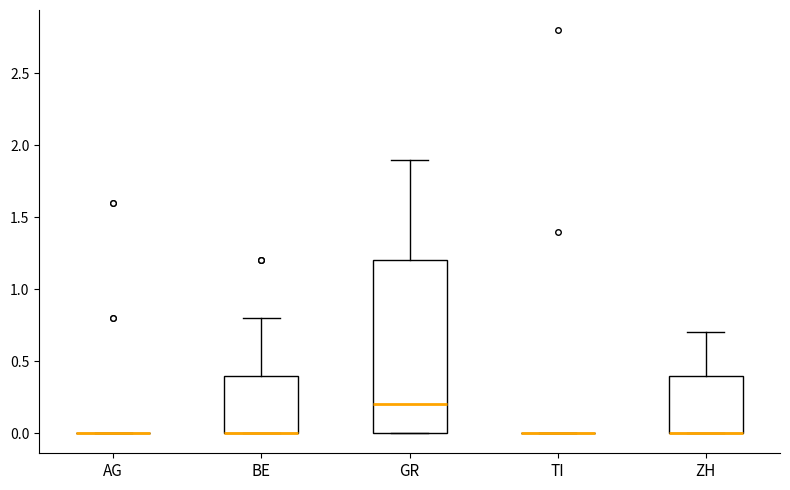

Reading left to right, transcribe this box plot: for each box, give where its median line is, the range the box spans, and where its two whiskers end, as read against the y-axis. The values are not printed on the chart, so give them approximately, as read against the axis.

AG: box collapsed to a line at 0.0, whiskers 0.0 to 0.0
BE: median 0.0 (drawn on the box's lower edge), box 0.0 to 0.4, whiskers 0.0 to 0.8
GR: median 0.2, box 0.0 to 1.2, whiskers 0.0 to 1.9
TI: box collapsed to a line at 0.0, whiskers 0.0 to 0.0
ZH: median 0.0 (drawn on the box's lower edge), box 0.0 to 0.4, whiskers 0.0 to 0.7